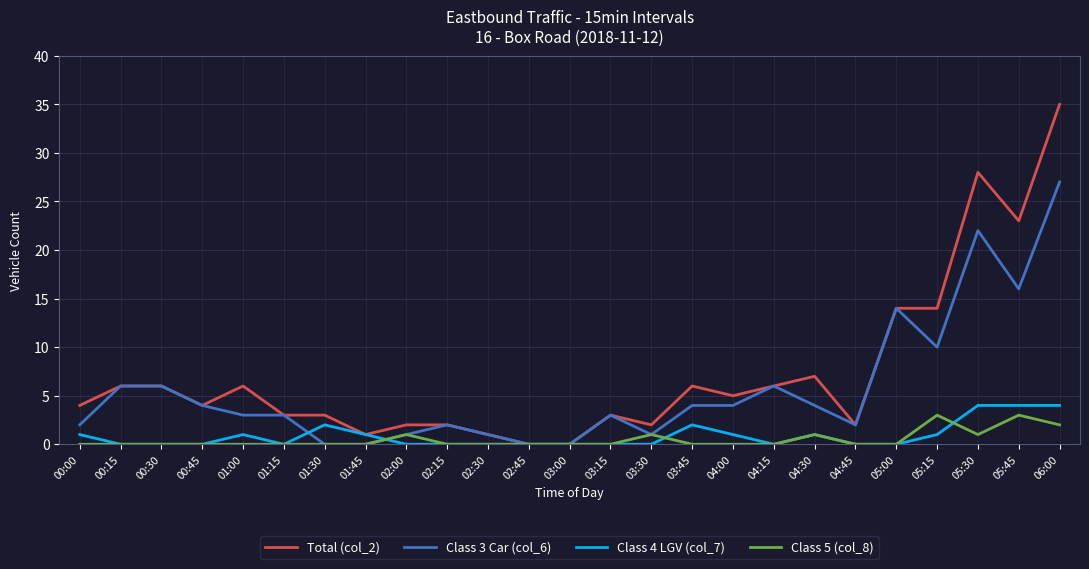

What position from the left is 02:00?

9